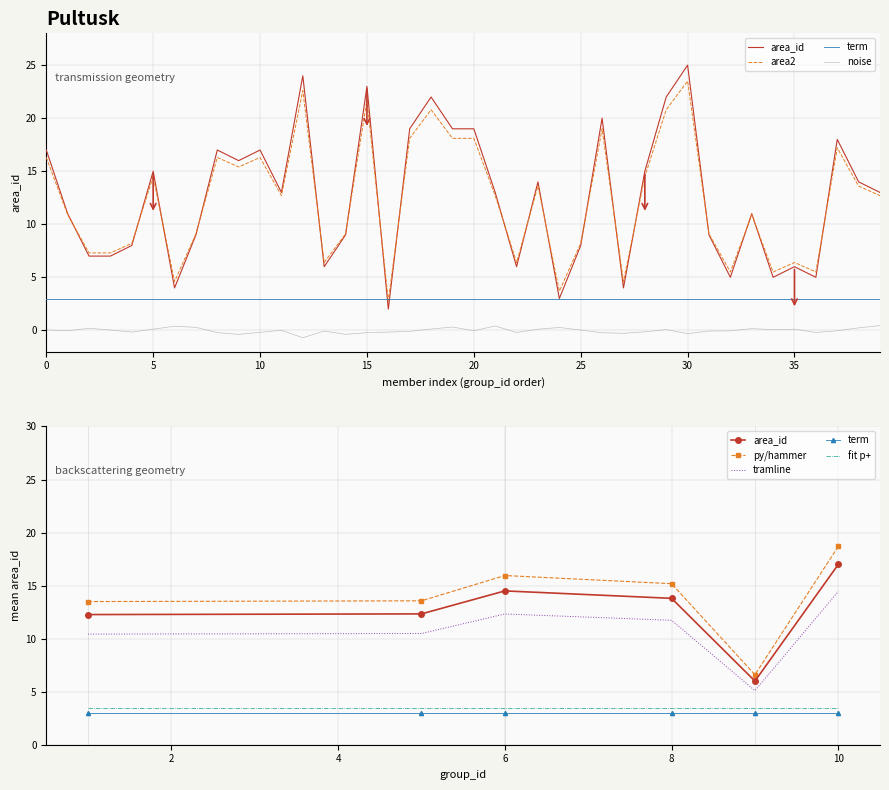

Reading right to left, transcribe all the data shown in this chart.

12.7	13.6	17.2	5.5	6.4	5.5	10.9	5.5	9.1	23.5	20.8	14.5	4.6	19.0	8.2	3.7	13.6	6.4	12.7	18.1	18.1	20.8	18.1	2.8	21.7	9.1	6.4	22.6	12.7	16.3	15.4	16.3	9.1	4.6	14.5	8.2	7.3	7.3	10.9	16.3